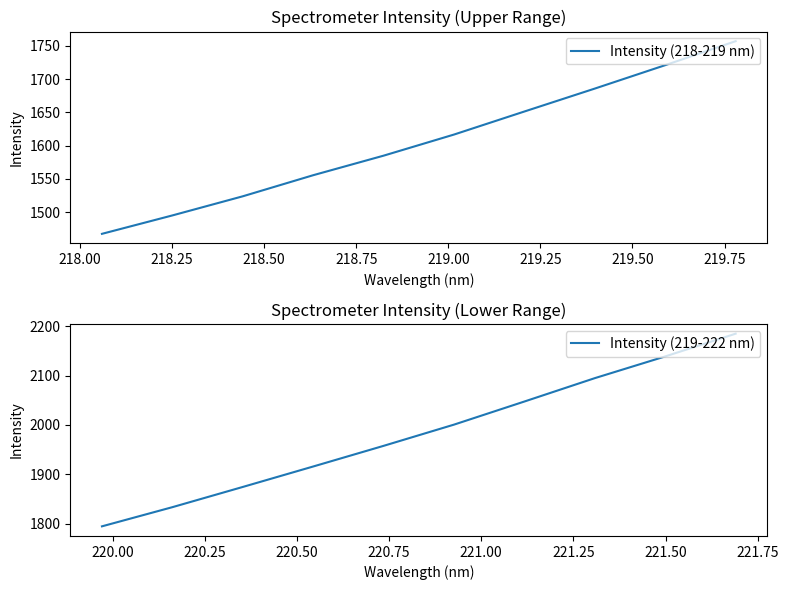

How many data points in Intensity (219-222 nm) are less than 2000?

5